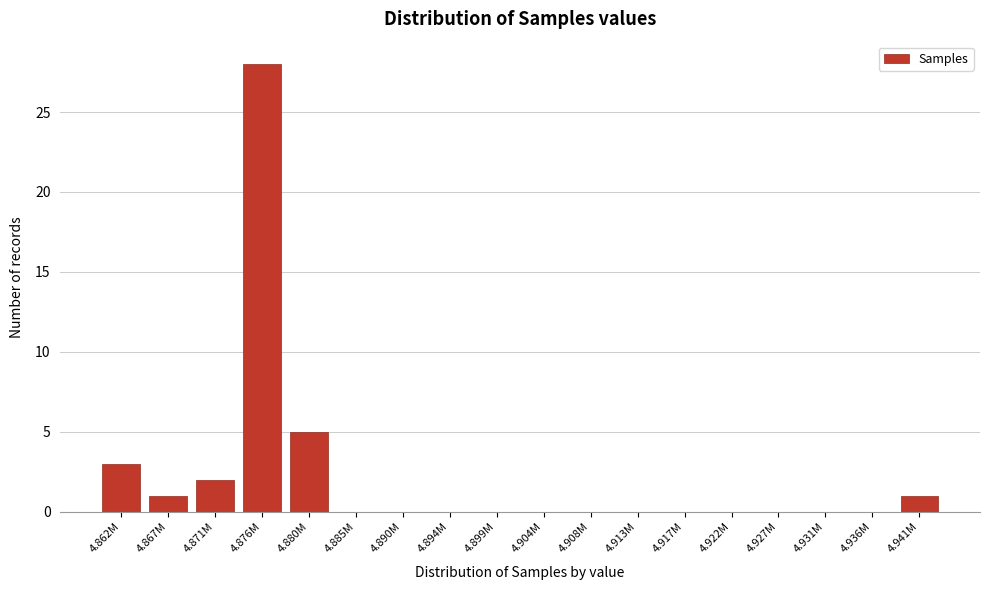

Reading right to left, what are all the values shown in this chart?

4.941M=1	4.936M=0	4.931M=0	4.927M=0	4.922M=0	4.917M=0	4.913M=0	4.908M=0	4.904M=0	4.899M=0	4.894M=0	4.890M=0	4.885M=0	4.880M=5	4.876M=28	4.871M=2	4.867M=1	4.862M=3